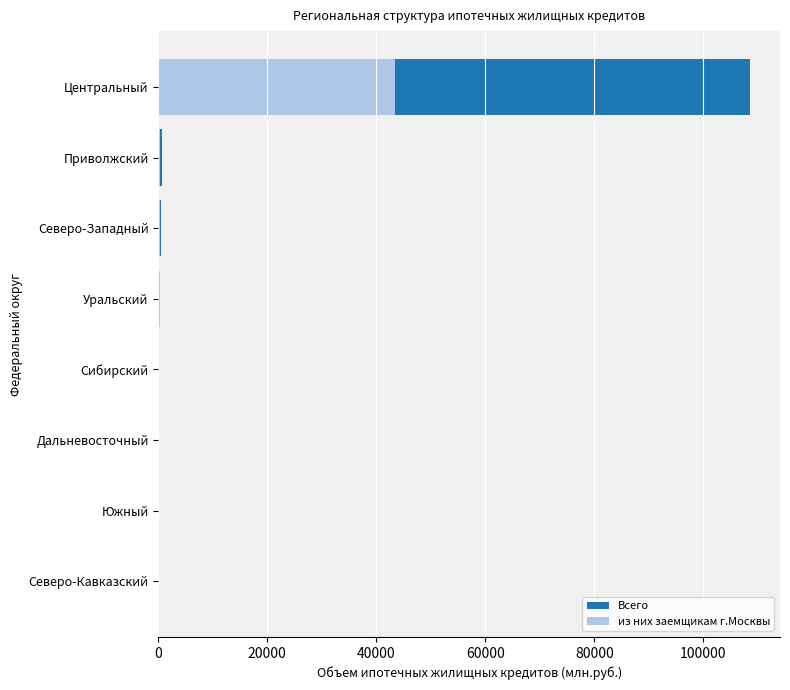

Is it true that из них заемщикам г.Москвы equals 48 at Уральский?

False